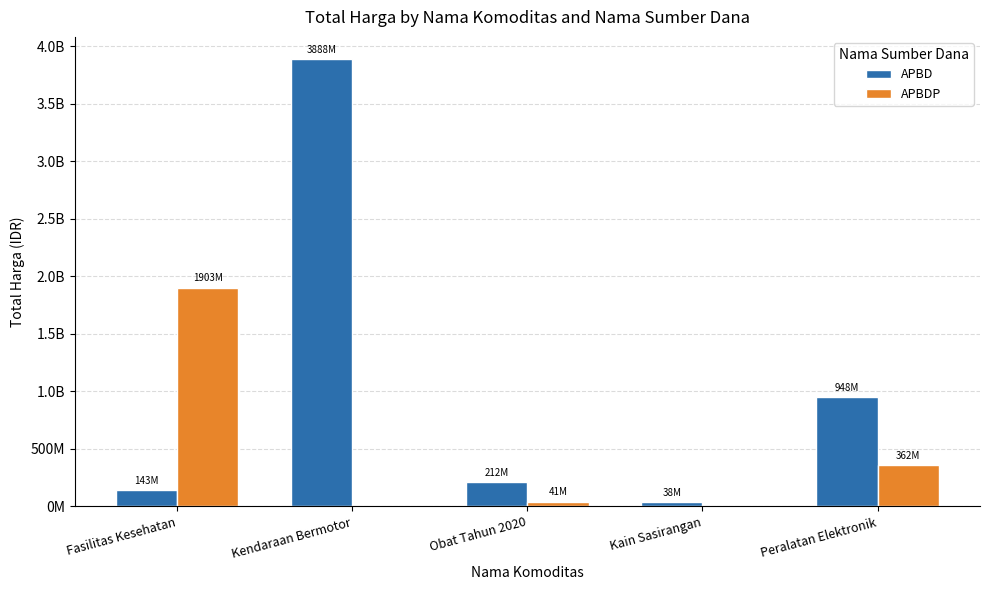

Are the bars grouped side by side (vs. stacked)?

Yes